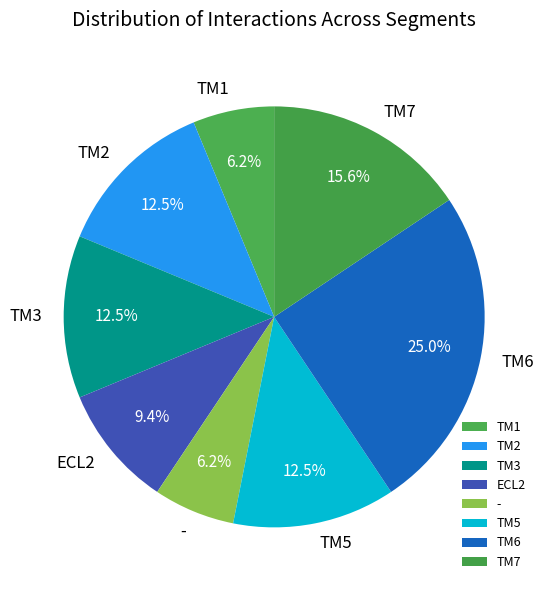

To the nearest percent, what portion does TM7 represent?

16%